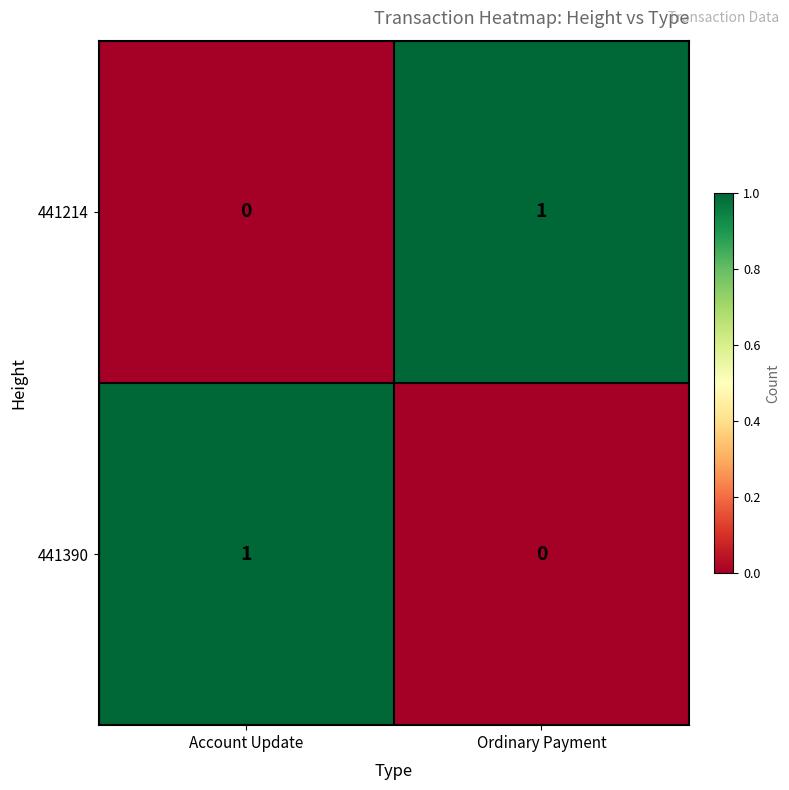

True or false: 441214 has a value of 2 at Ordinary Payment.

False